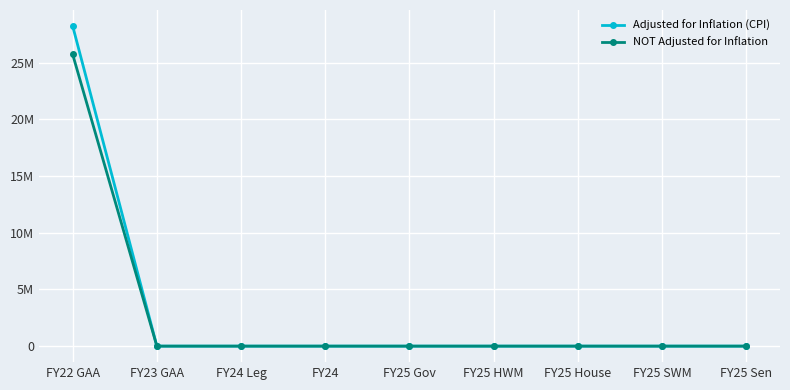

What is the greatest value displayed?

28220084